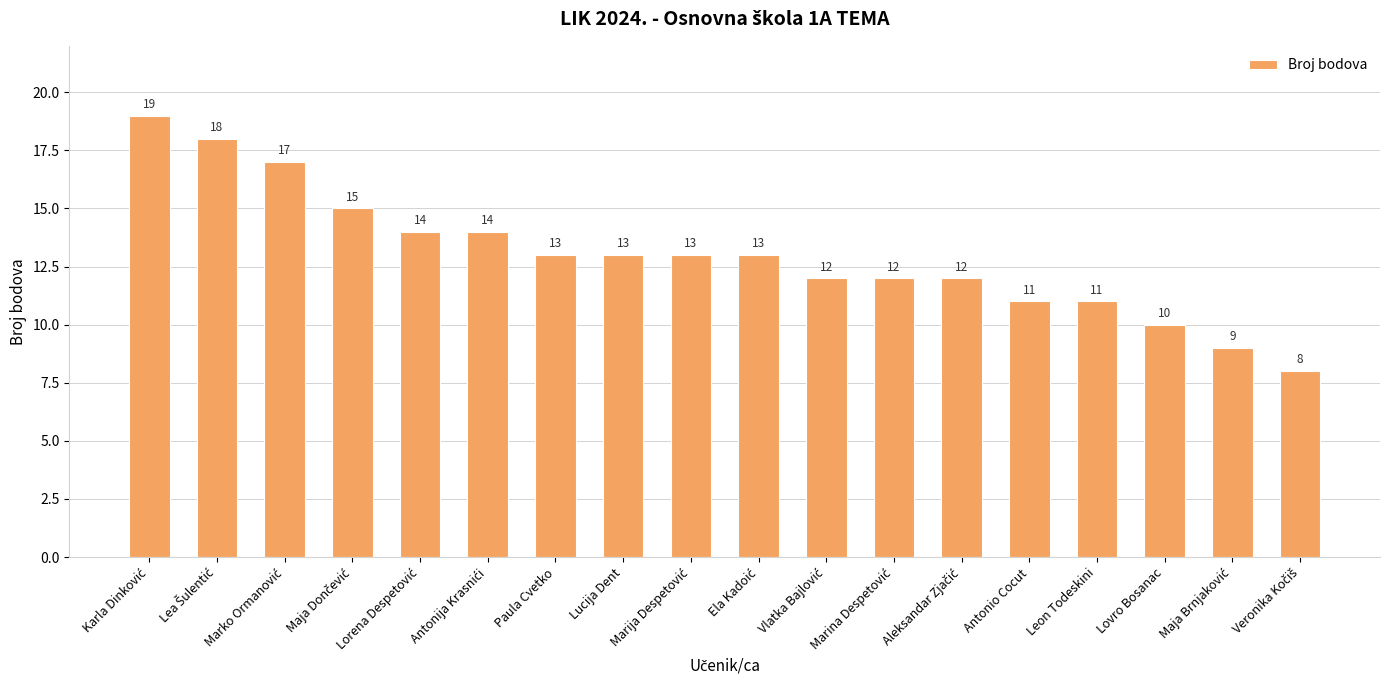

Approximately how many times larger is the value at Leon Todeskini compared to Lucija Dent?

0.8